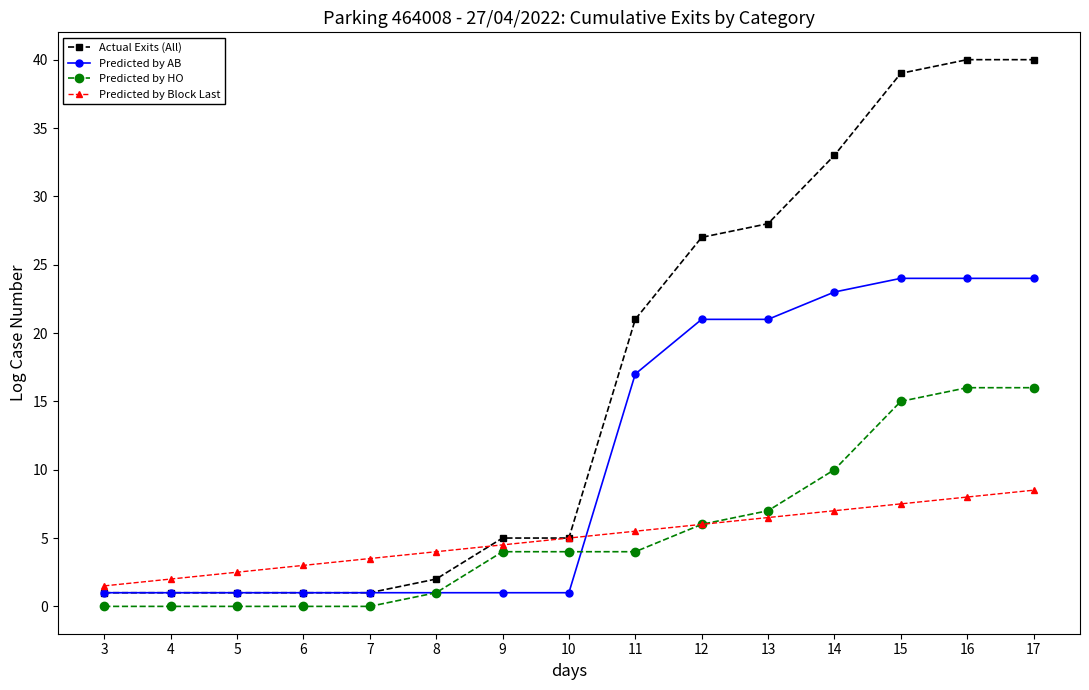

What is the average value of the Predicted by HO series?

5.5